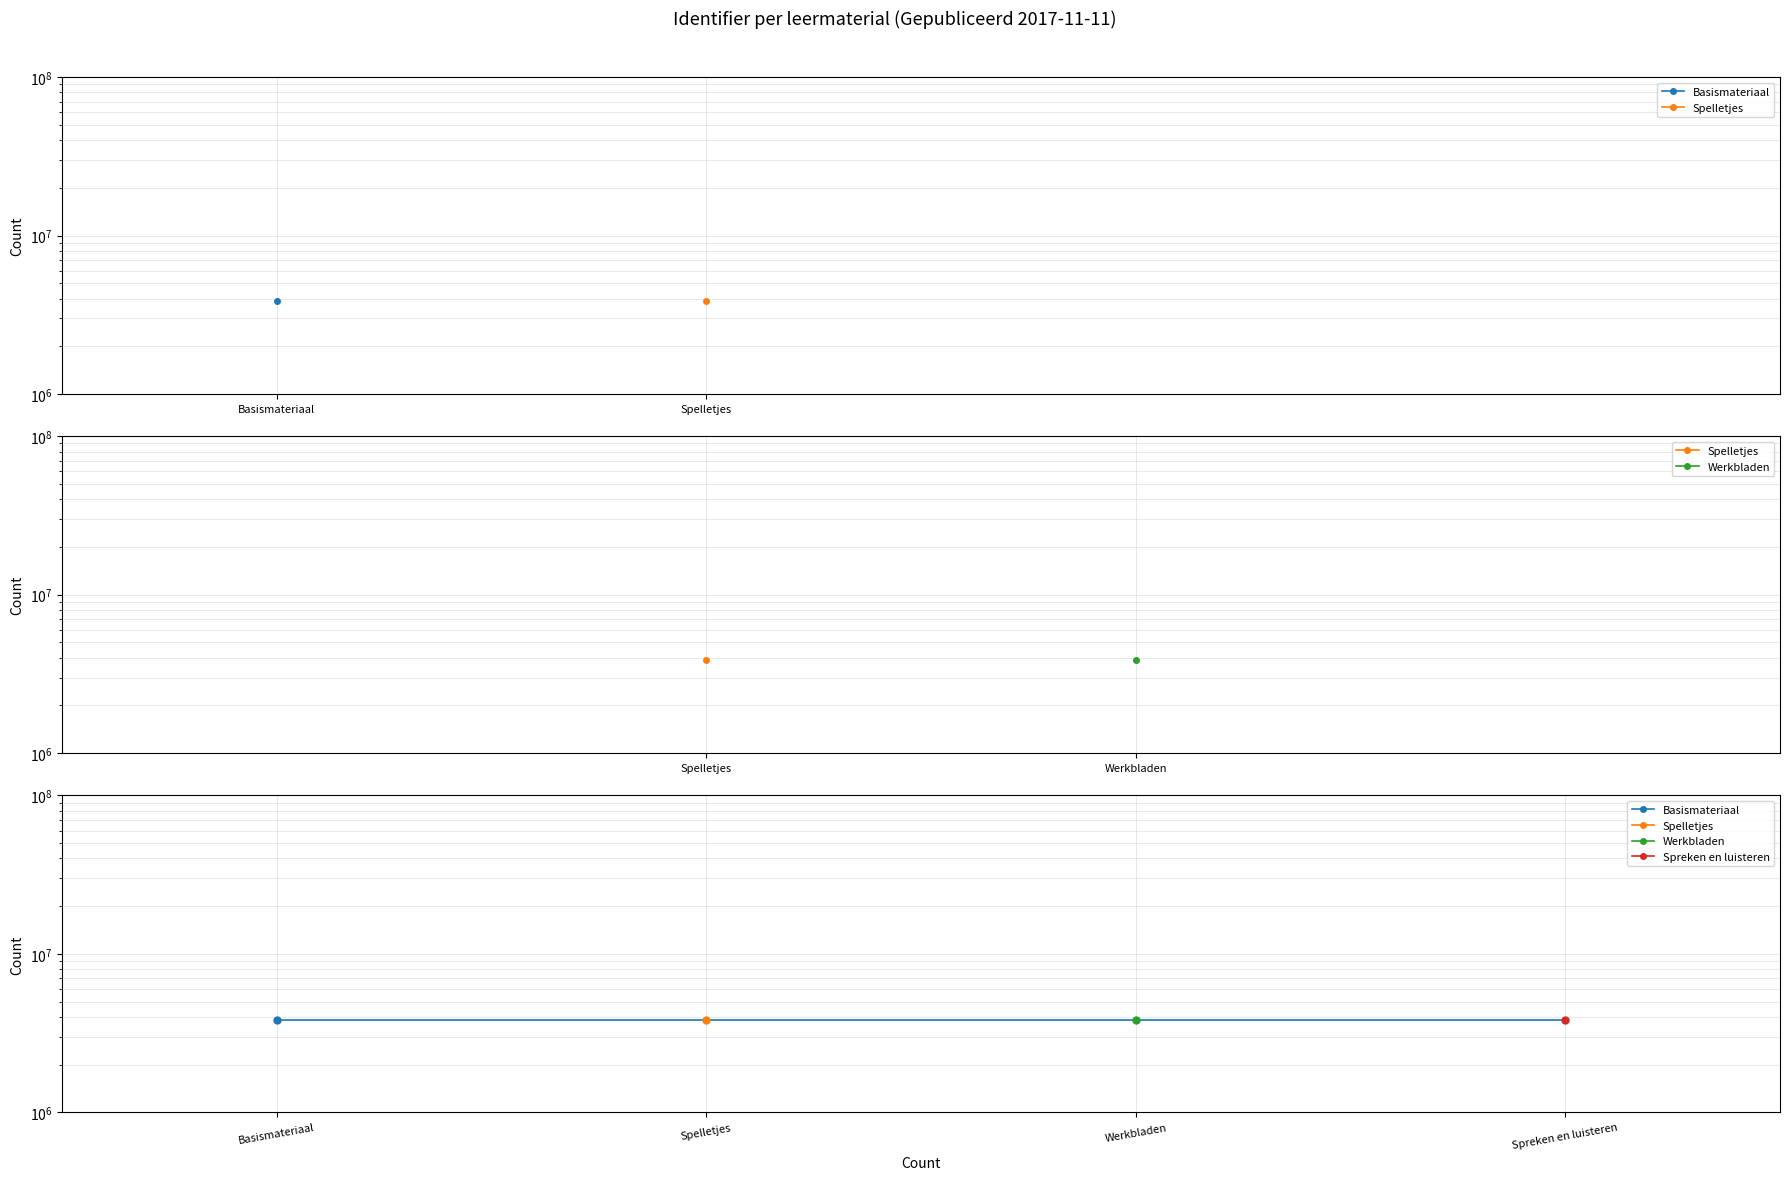

Where is the data nearest to the value 3847989?

Spelletjes